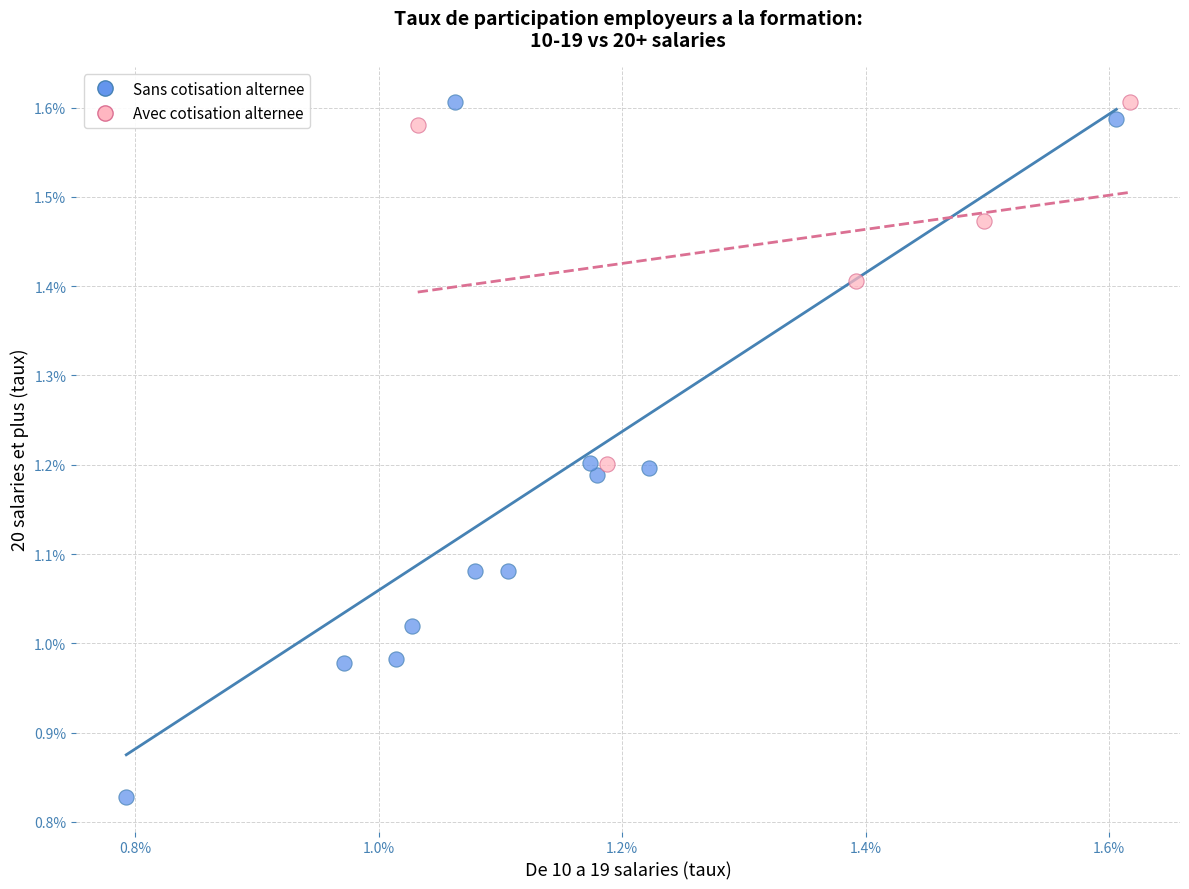

Which series has the widest spread of Y values?

Sans cotisation alternee